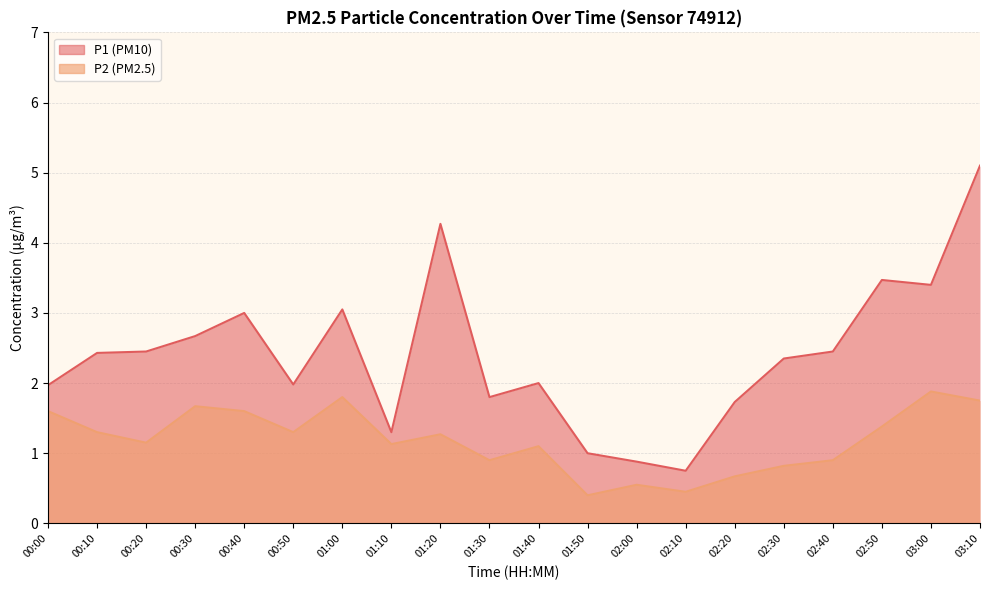

At which category does the chart reach its minimum across all series?

01:50